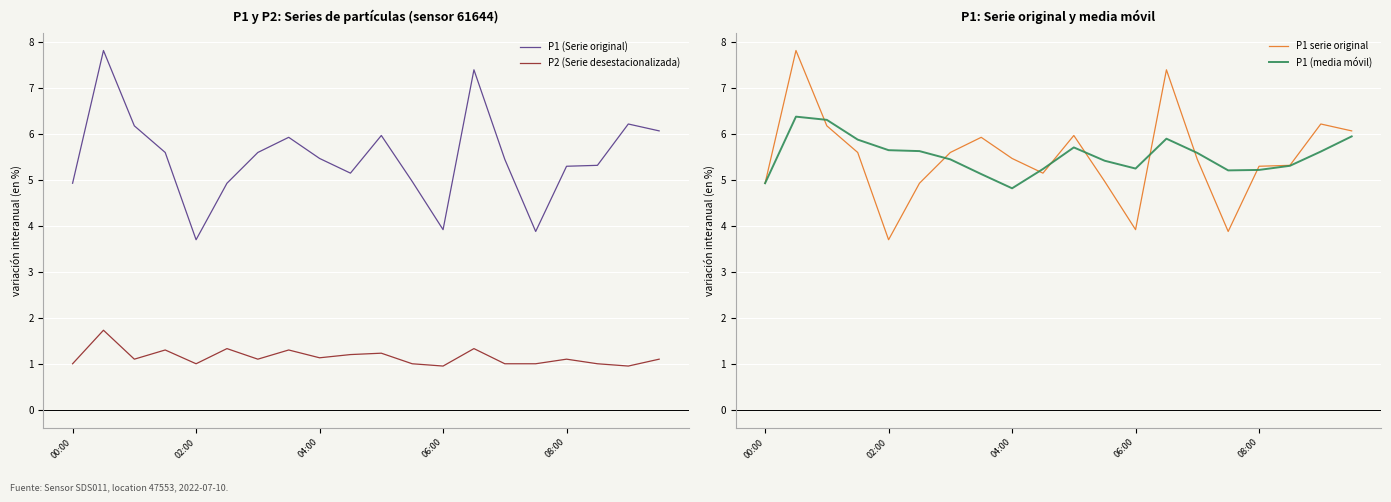

What is the minimum value for P1 (Serie original)?

3.7